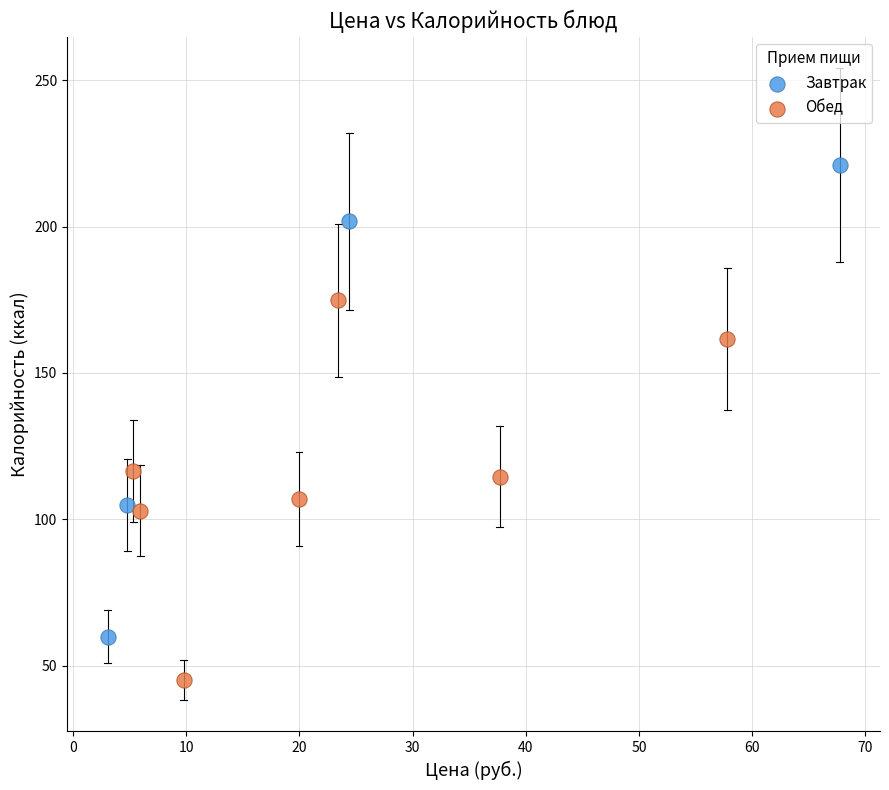

Which series reaches the maximum Y coordinate?

Завтрак